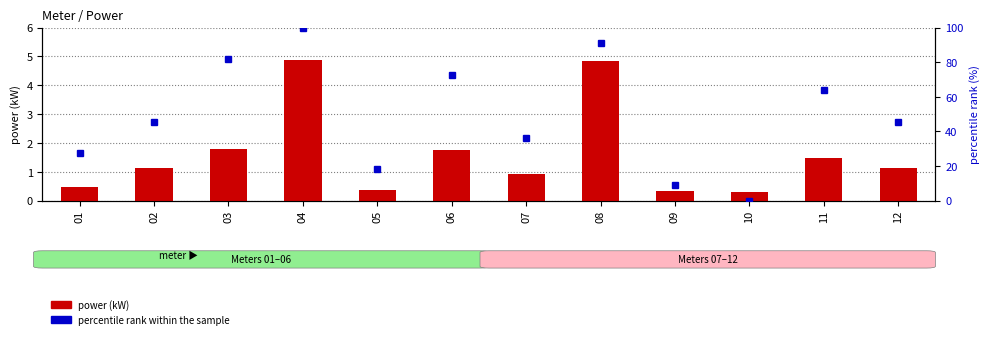

Reading right to left, transcribe all the data shown in this chart.

power (kW): 1.1	1.5	0.3	0.3	4.8	0.9	1.8	0.4	4.9	1.8	1.1	0.5
percentile rank within the sample: 45.5	63.6	0.0	9.1	90.9	36.4	72.7	18.2	100.0	81.8	45.5	27.3